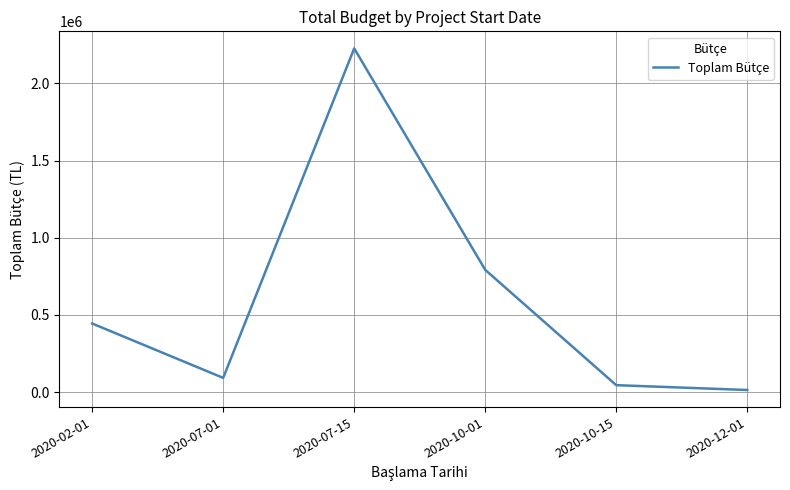

What is the change in value from 2020-02-01 to 2020-10-01?

+347696